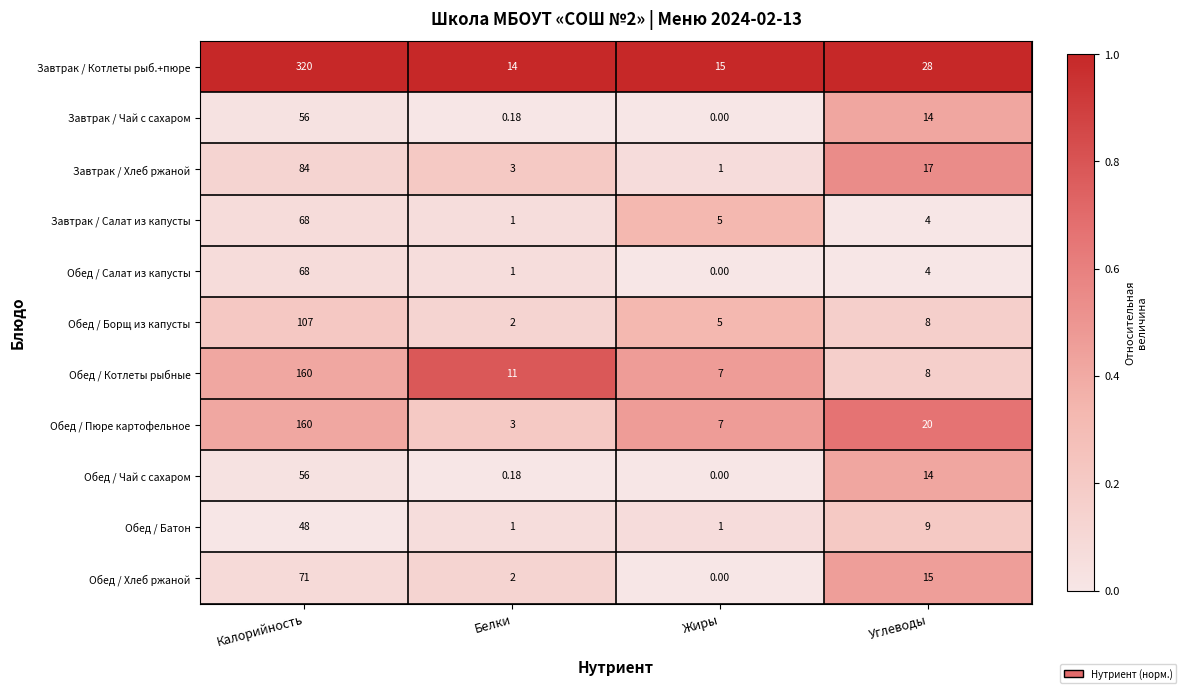

Rank the categories by Завтрак / Чай с сахаром value from highest to lowest.

Калорийность, Углеводы, Белки, Жиры